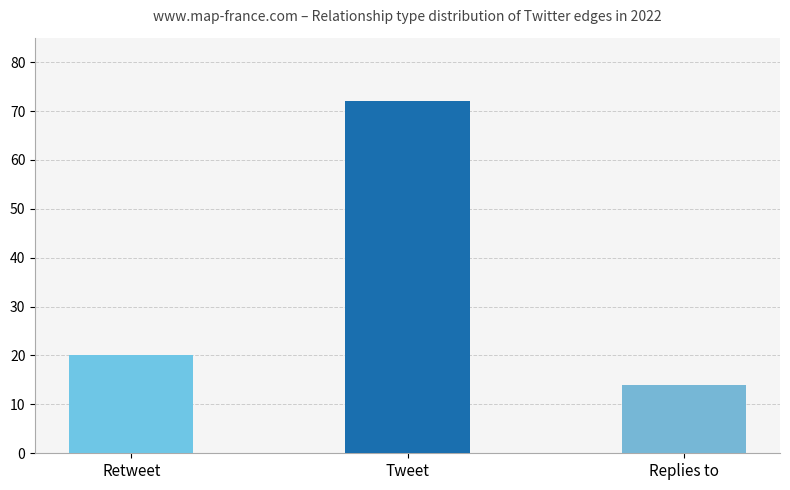

How many bars are there in total?

3